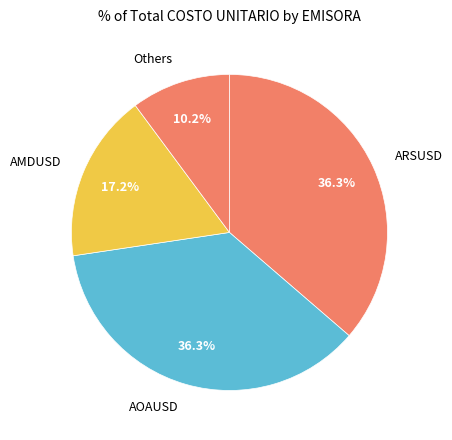

What percentage is the AMDUSD slice, to the nearest percent?

17%